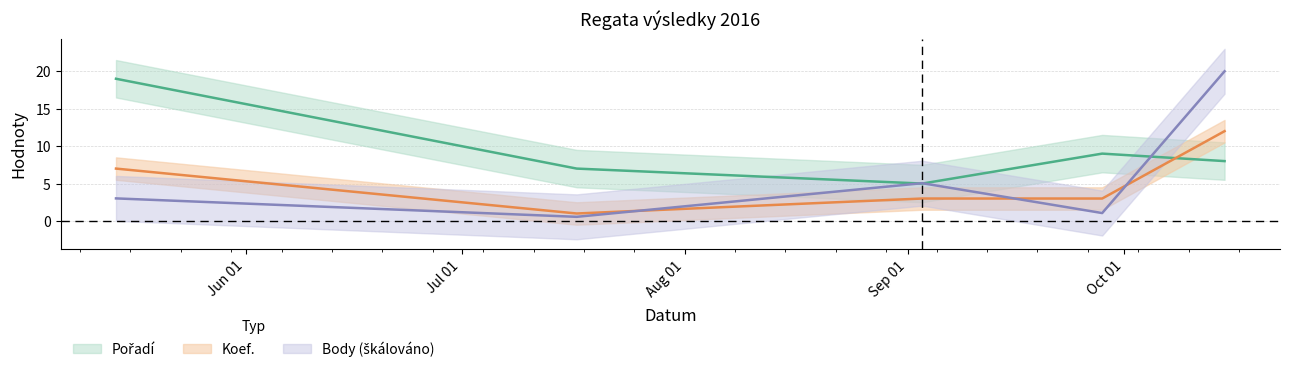

List the series in order of their peak value, lowest first.

Koef., Pořadí, Body_scaled